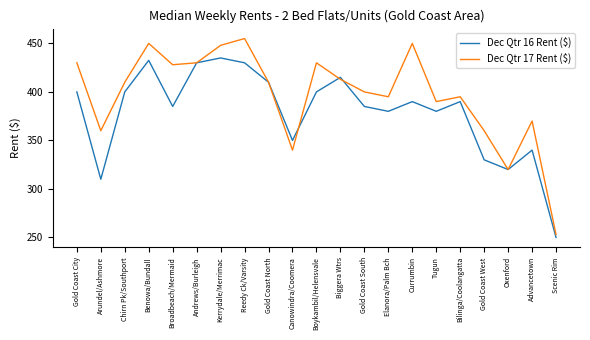

Reading left to right, list all the values displayed in this chart.

Dec Qtr 16 Rent ($): 400.0	310.0	400.0	432.5	385.0	430.0	435.0	430.0	410.0	350.0	400.0	415.0	385.0	380.0	390.0	380.0	390.0	330.0	320.0	340.0	250.0
Dec Qtr 17 Rent ($): 430.0	360.0	410.0	450.0	428.0	430.0	448.0	455.0	410.0	340.0	430.0	413.0	400.0	395.0	450.0	390.0	395.0	360.0	320.0	370.0	253.0